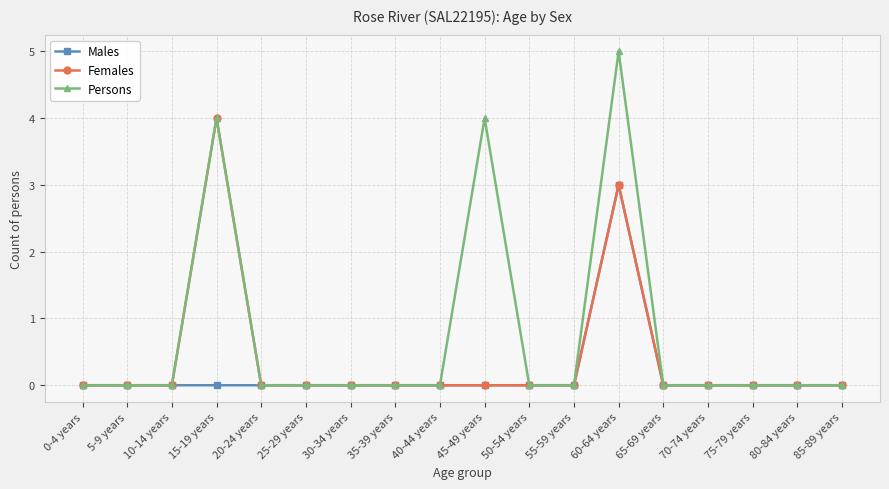

Reading left to right, transcribe all the data shown in this chart.

Males: 0	0	0	0	0	0	0	0	0	0	0	0	3	0	0	0	0	0
Females: 0	0	0	4	0	0	0	0	0	0	0	0	3	0	0	0	0	0
Persons: 0	0	0	4	0	0	0	0	0	4	0	0	5	0	0	0	0	0